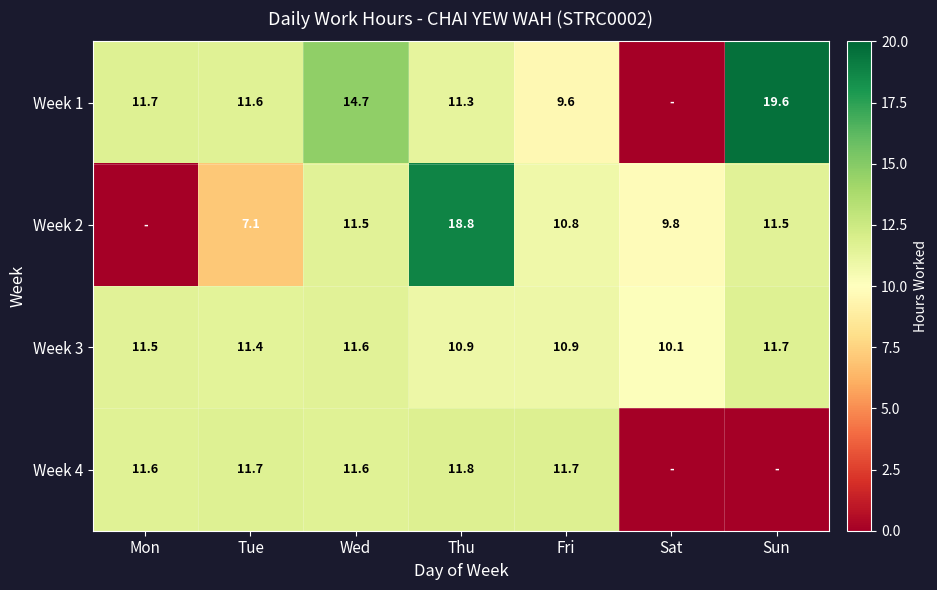

Is it true that Week 1 equals 19.6 at Sun?

True